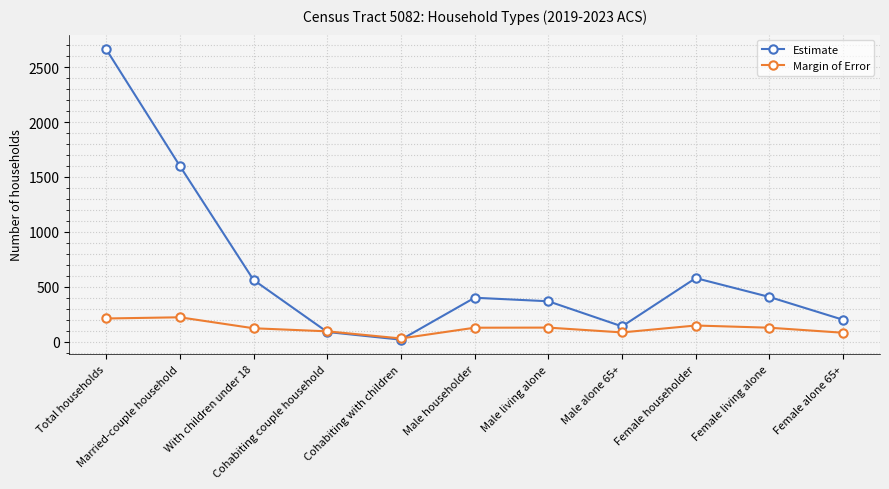

What is the label of the 11th point from the left?

Female alone 65+